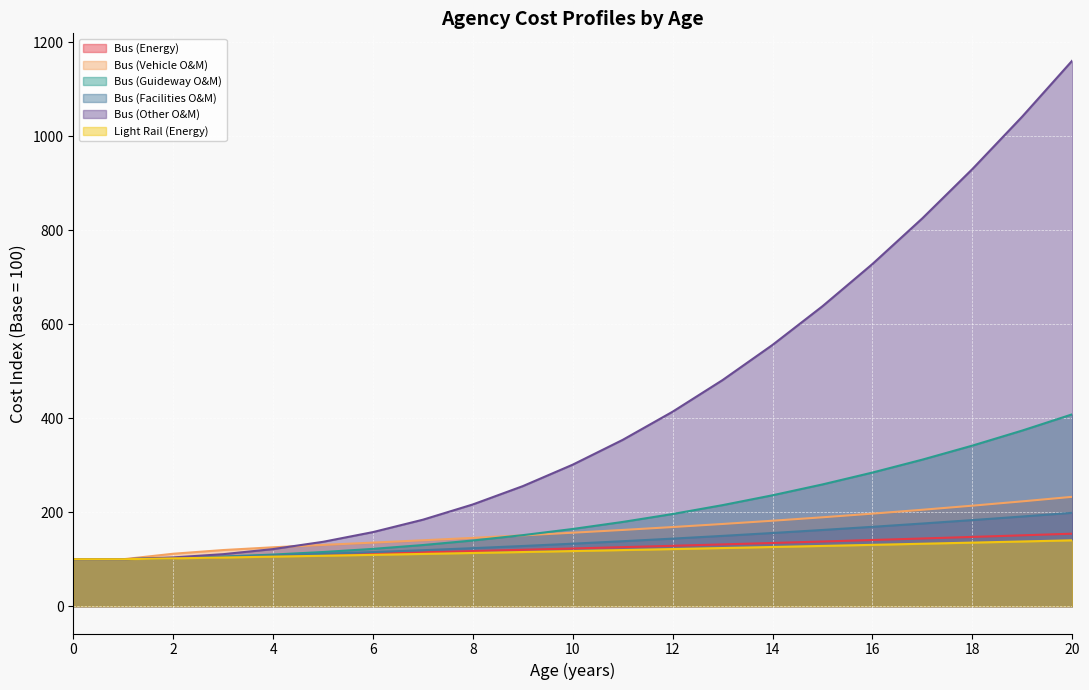

How many lines are shown in the chart?

6